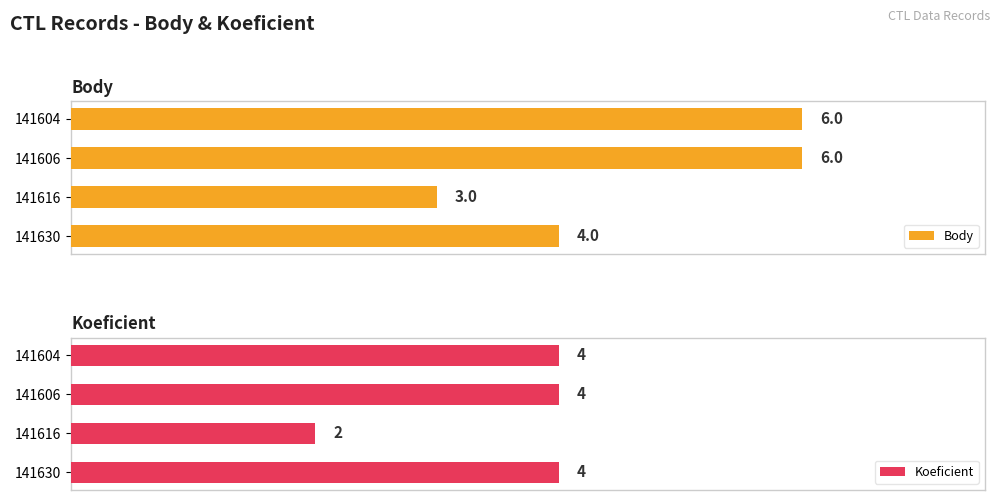

How many bars are there in each group?

2